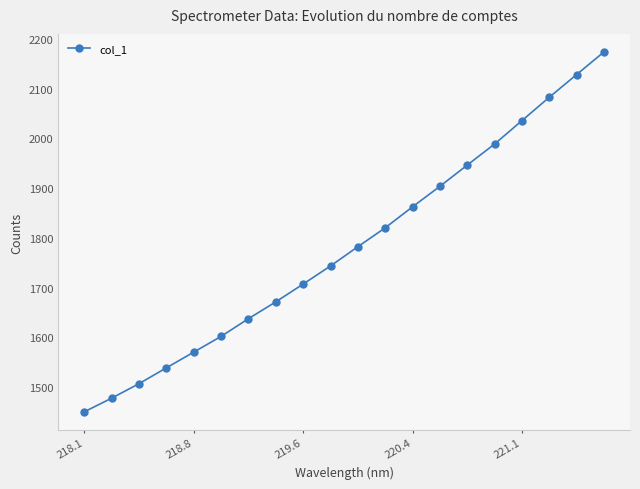

What is the smallest value displayed?

1449.9